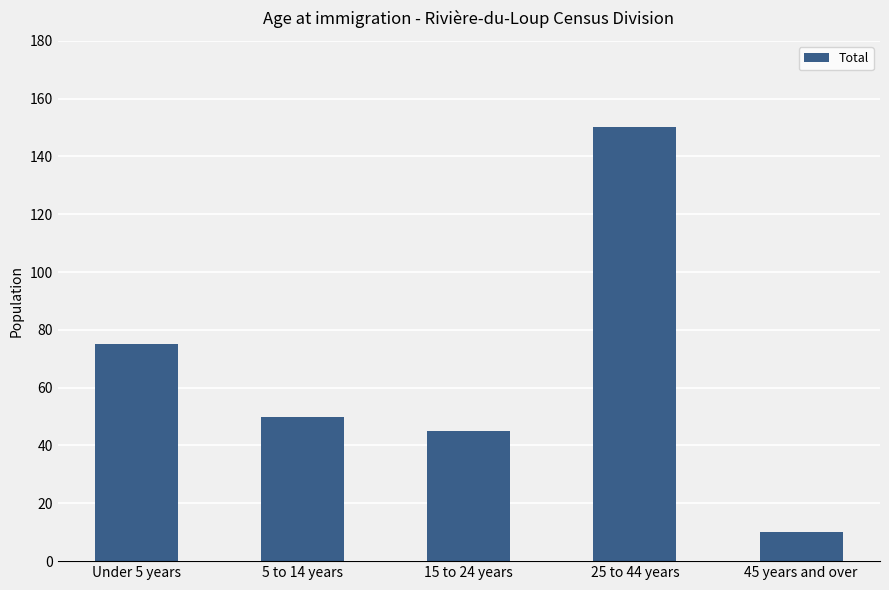

At which label is the value closest to 80?

Under 5 years